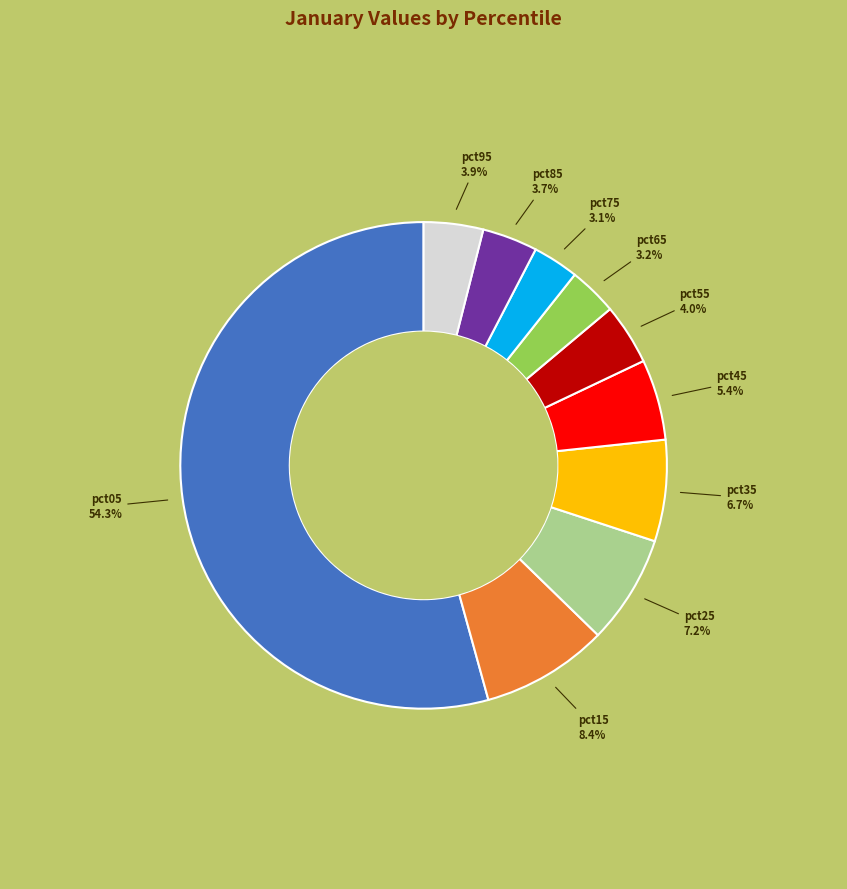

How many slices are in this pie chart?

10